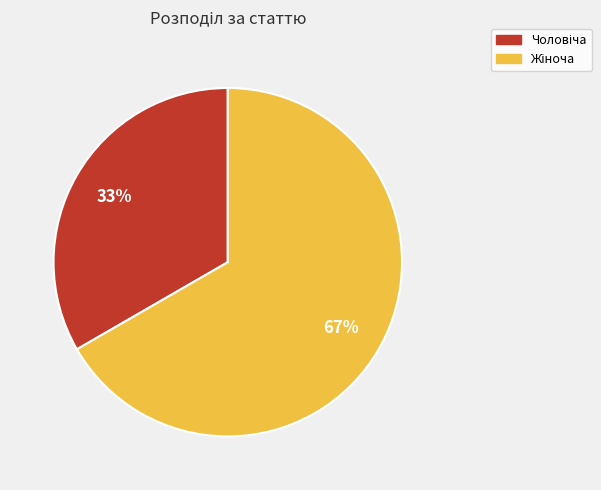

To the nearest percent, what is the average slice percentage?

50%